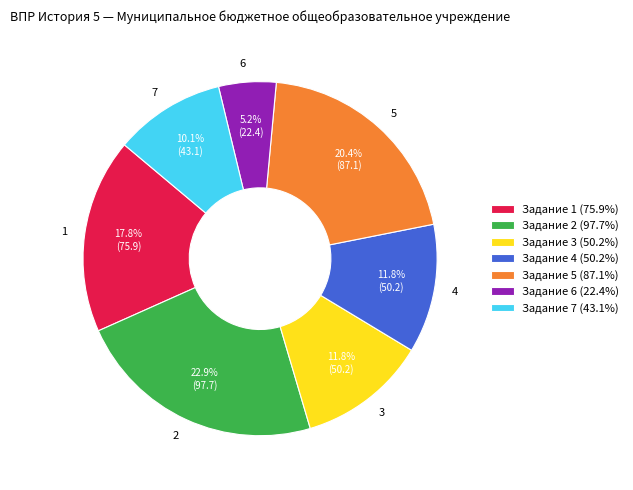

Which category has the smallest portion of the pie?

6